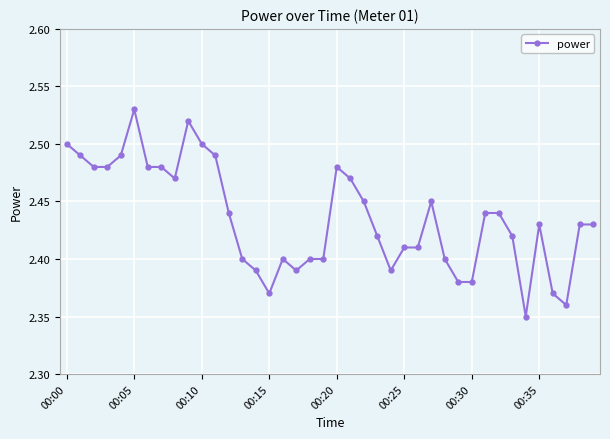

What is the sum of all values?

97.4